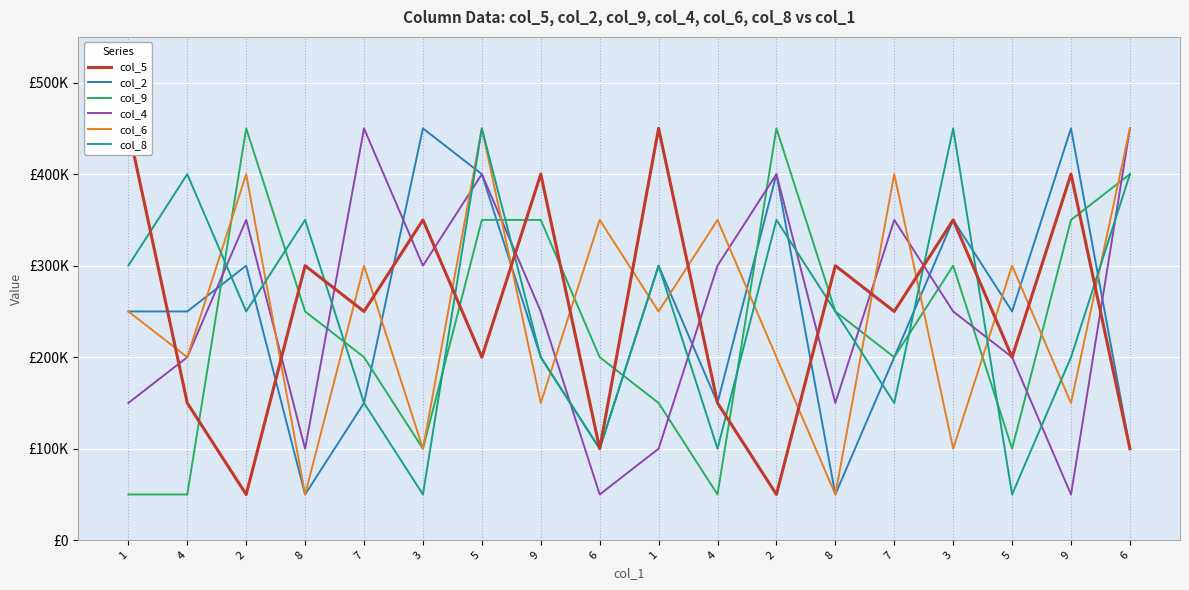

How many intersections are there between col_9 and col_5?

9